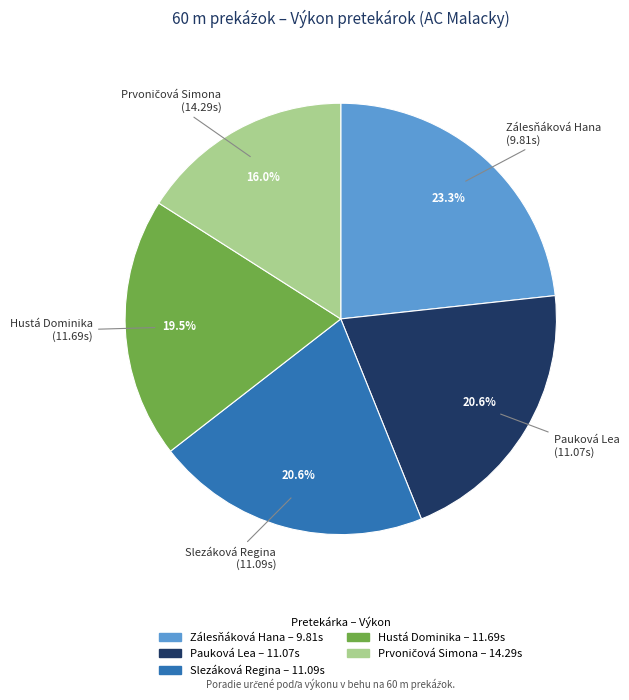

Count the number of slices in the pie.

5